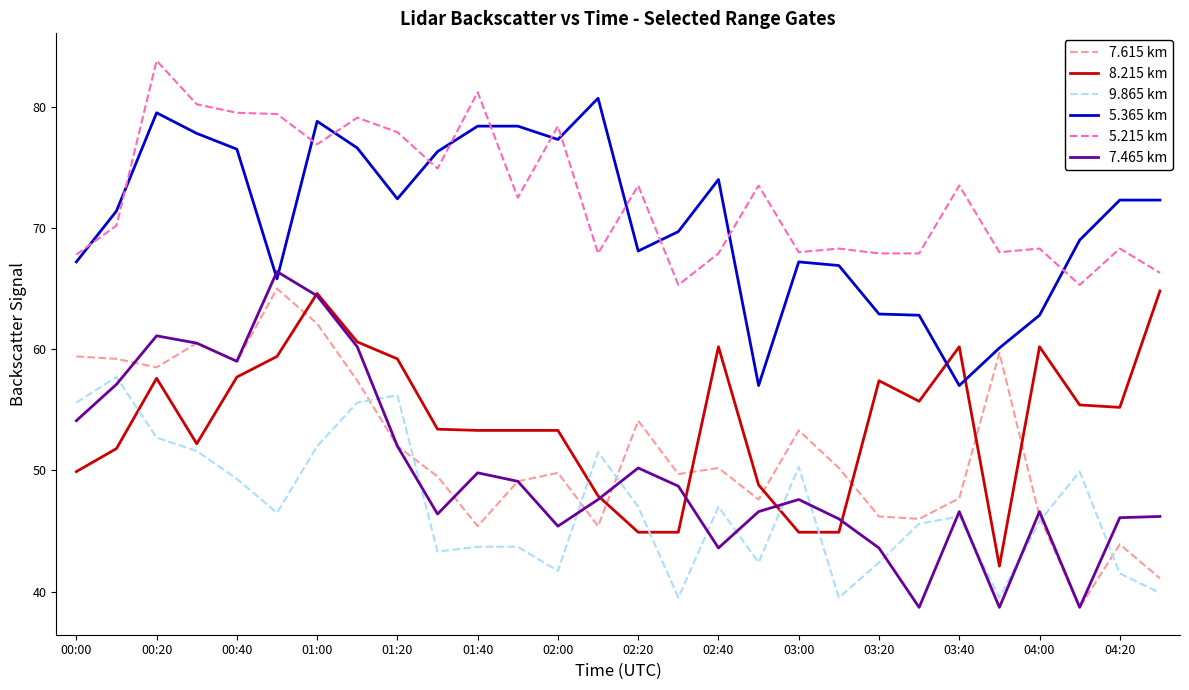

In 7.465 km, how many points are higher than both neighbors (excluding endpoints)?

7